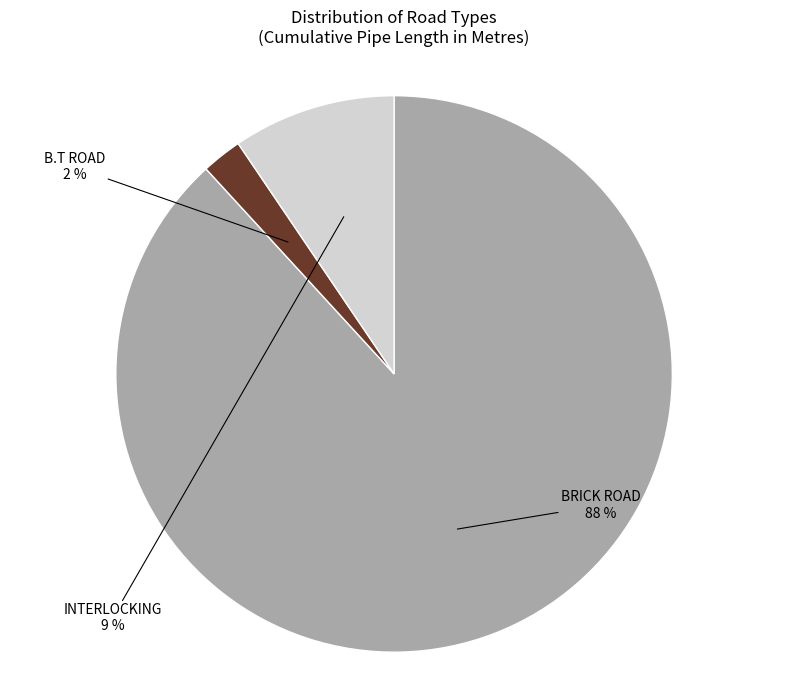

Does any single category account for the majority?

Yes